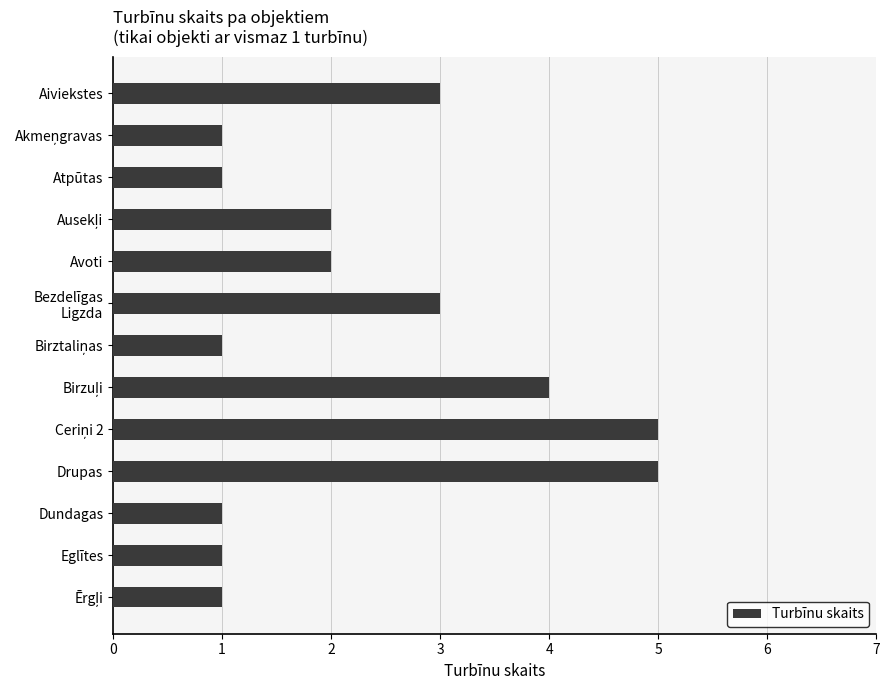

How many categories are shown in the chart?

13